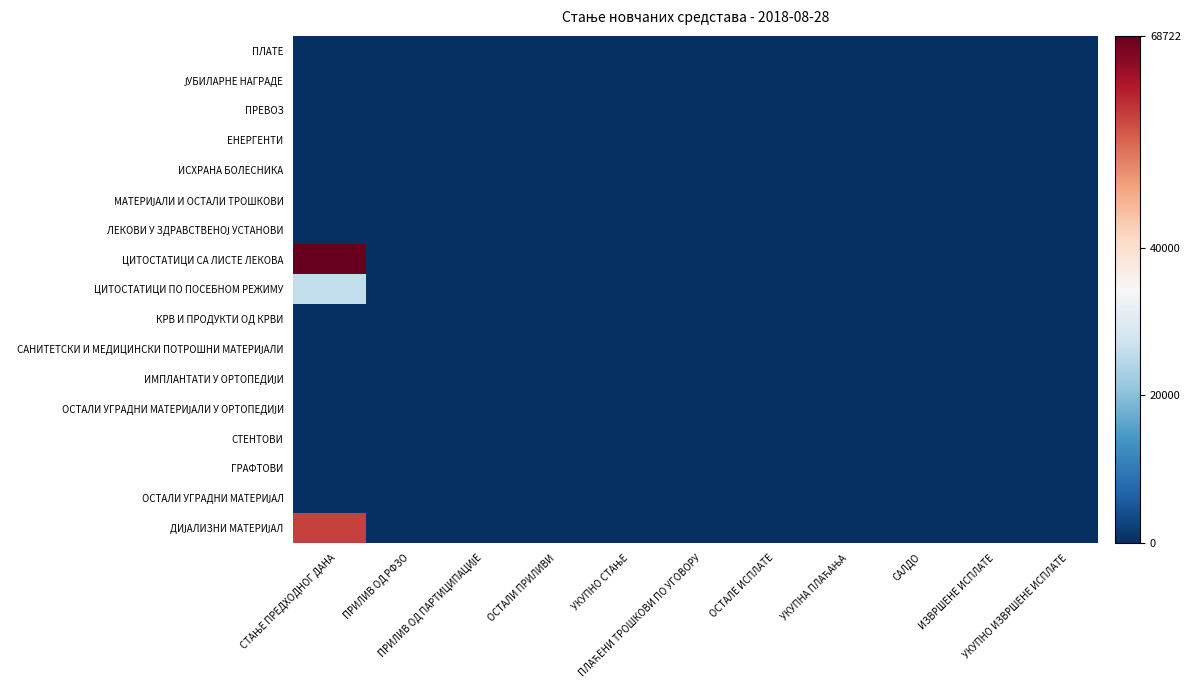

At which category is the sum across all series the highest?

СТАЊЕ ПРЕДХОДНОГ ДАНА